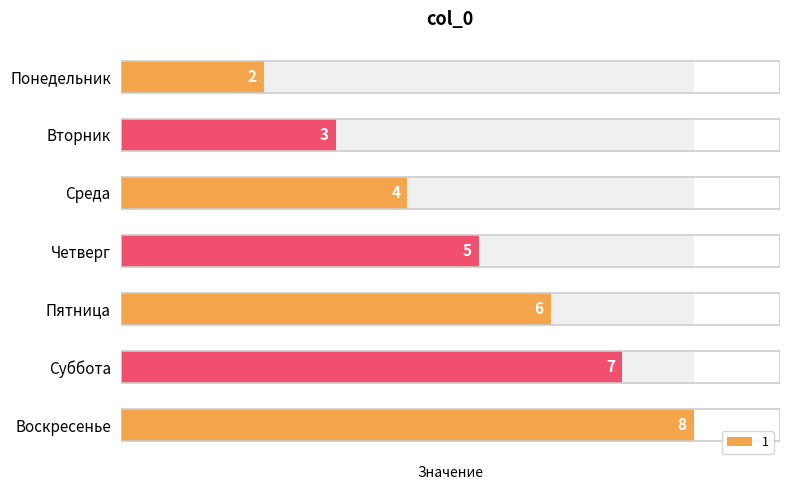

Which has a higher value, Суббота or Понедельник?

Суббота